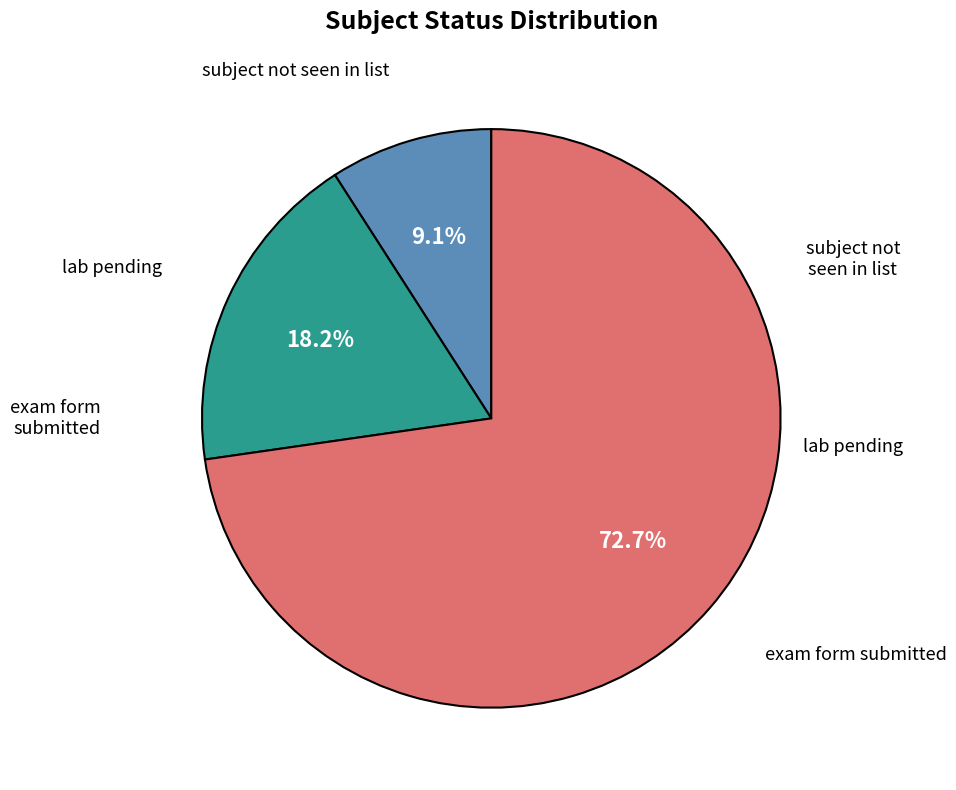

Does any single category account for the majority?

Yes